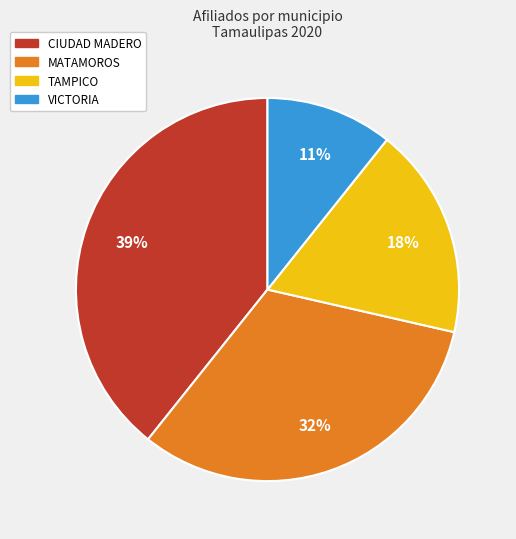

Does any single category account for the majority?

No